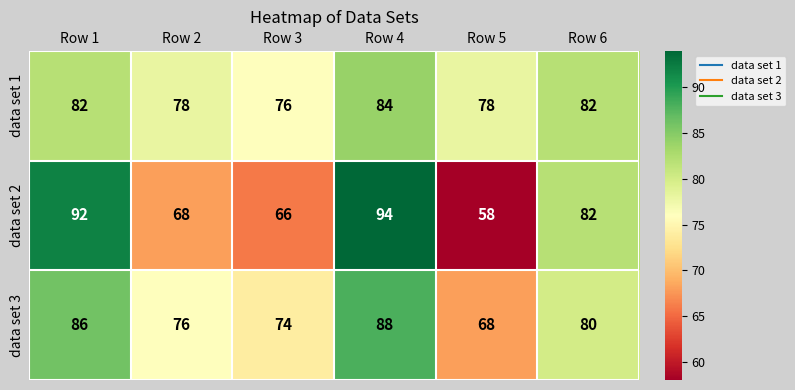

Which series has the widest spread of values?

data set 2